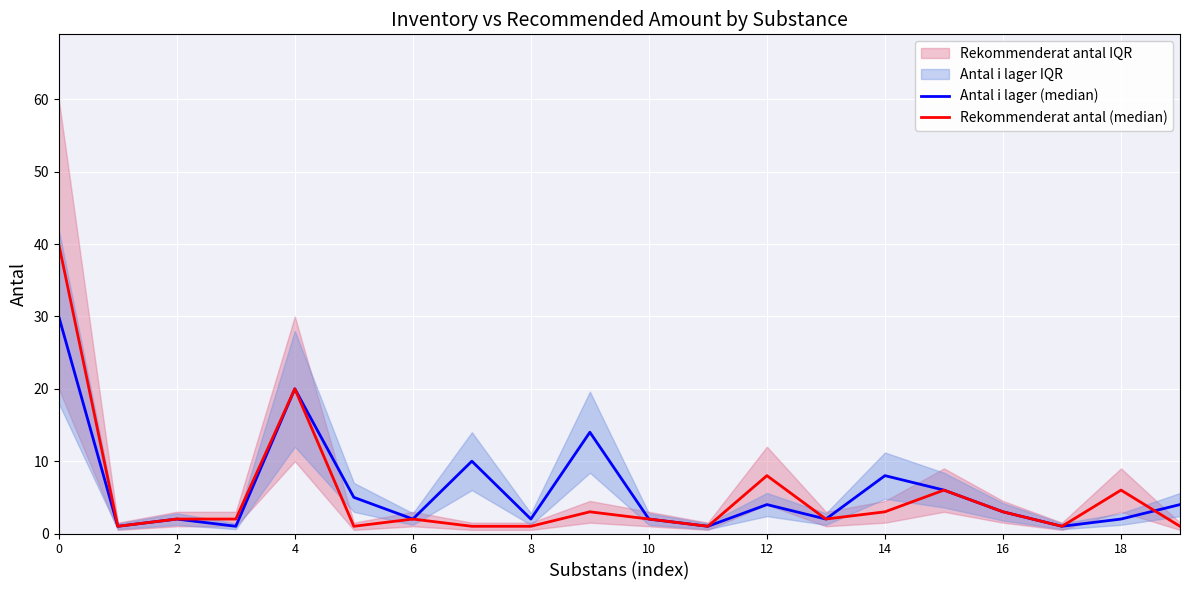

The value of Rekommenderat antal (median) at 16 is 1. True or false?

False